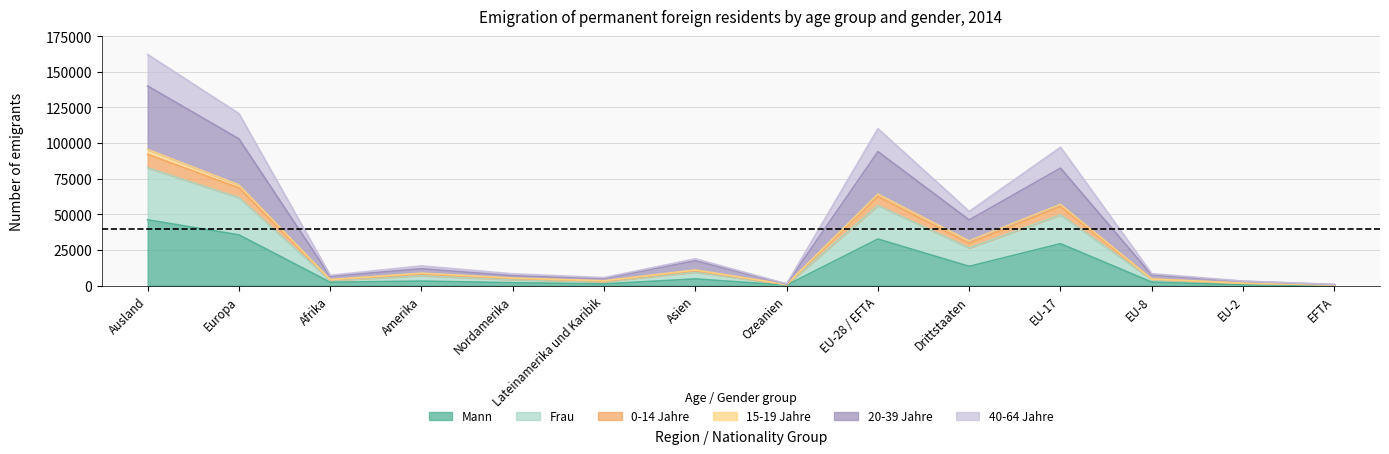

How many categories are shown in the chart?

14